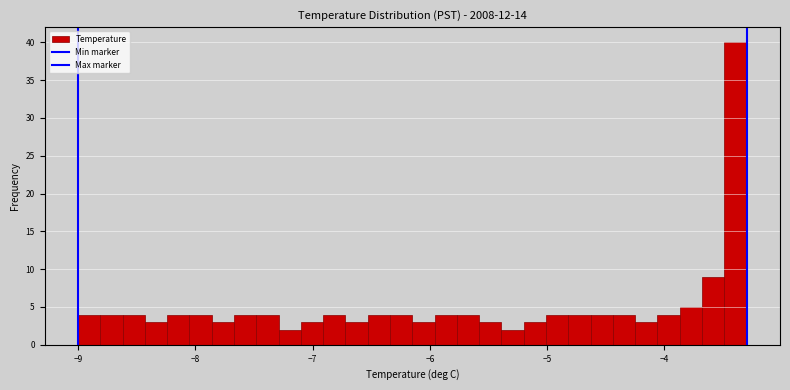

Read against the x-axis, roughly where is the centre of the tallest bar?

-3.4